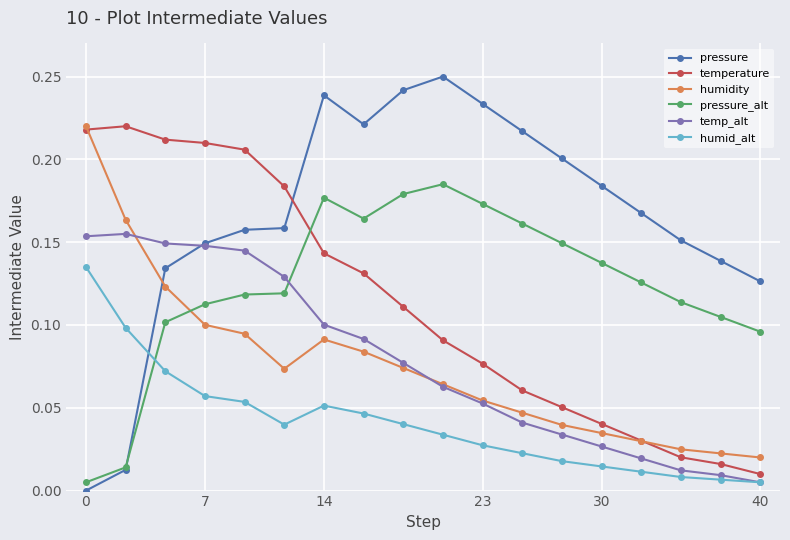

Which series has the largest range (max minus min)?

pressure